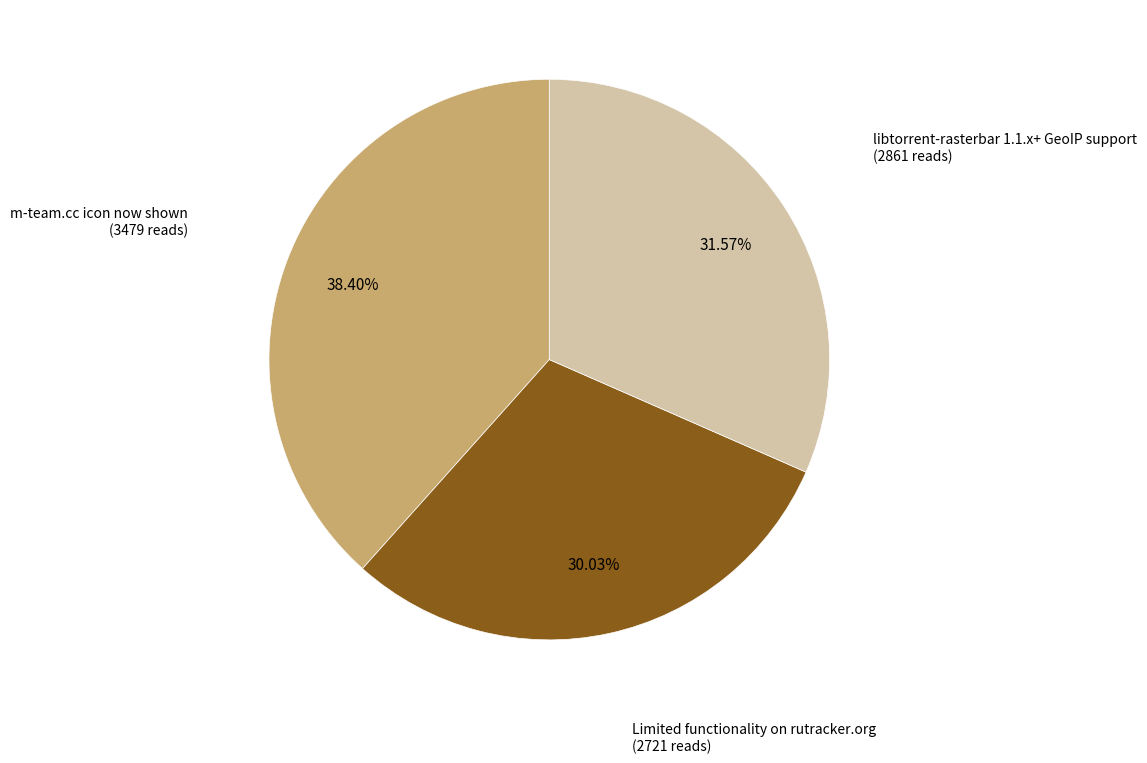

Does any single category account for the majority?

No